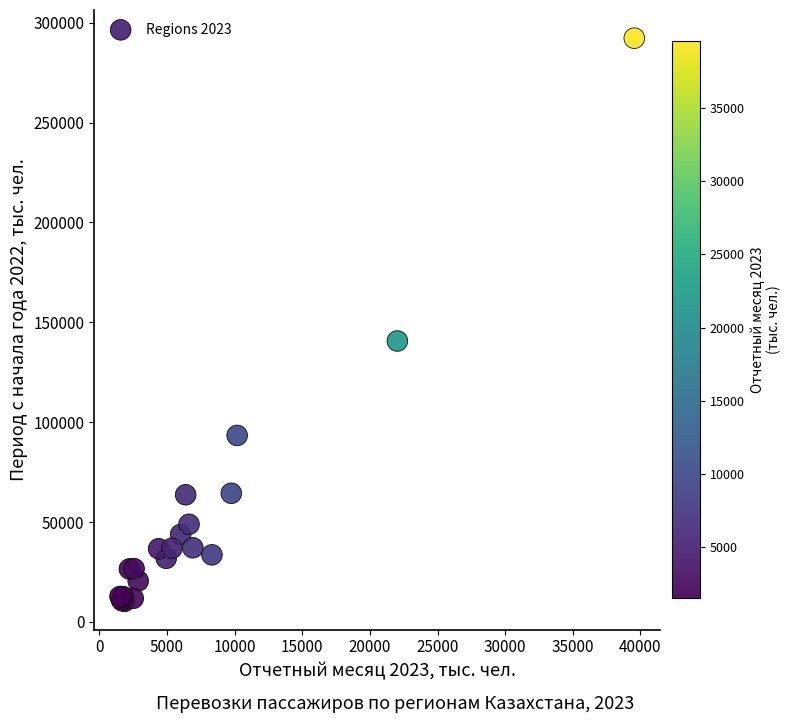

What Y value in the scatter plot is closest to 151251?

140628.0